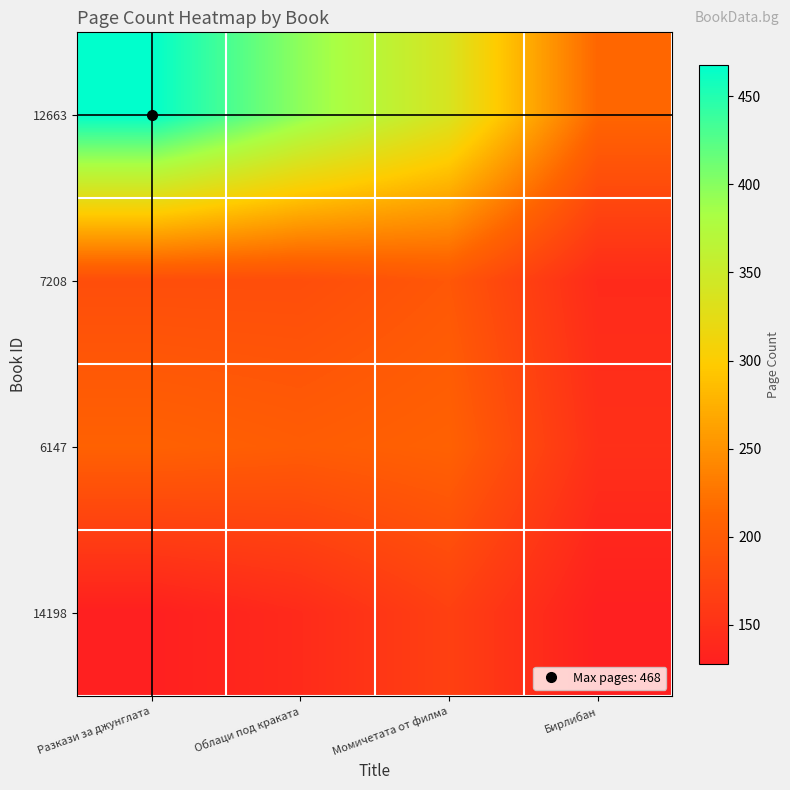

Reading right to left, extract all data points from this chart.

12663: Бирлибан=213	Момичетата от филма=338	Облаци под краката=397	Разкази за джунглата=468
7208: Бирлибан=142	Момичетата от филма=196	Облаци под краката=184	Разкази за джунглата=184
6147: Бирлибан=148	Момичетата от филма=208	Облаци под краката=202	Разкази за джунглата=208
14198: Бирлибан=128	Момичетата от филма=168	Облаци под краката=142	Разкази за джунглата=128